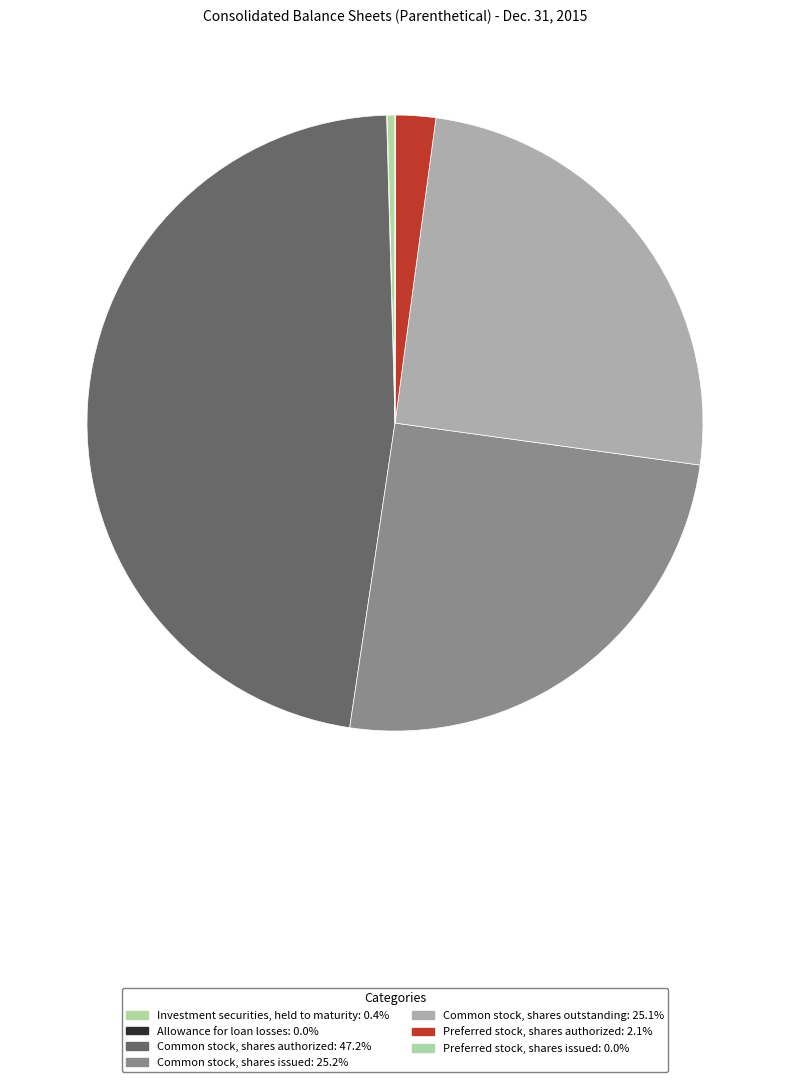

To the nearest percent, what is the combined percentage of Common stock, shares outstanding and Allowance for loan losses?

25%